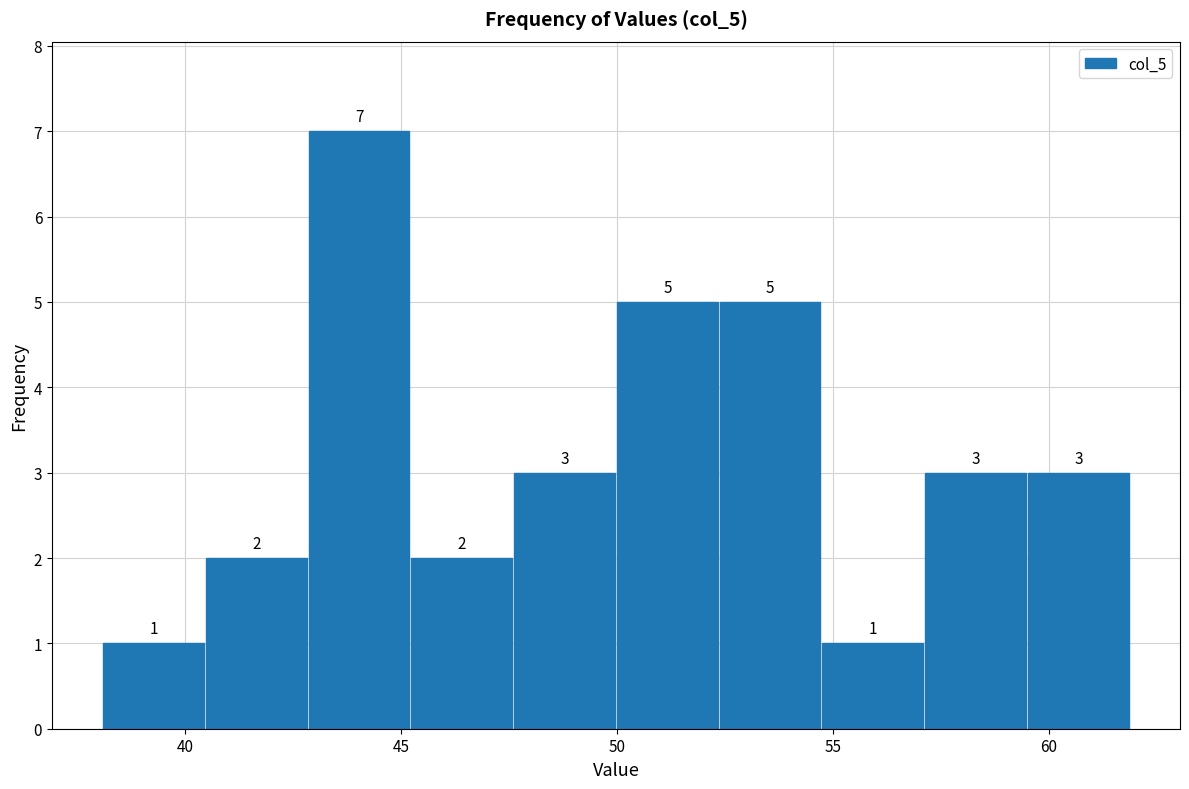

Which range on the x-axis has the tallest bar?

43.0 to 45.0